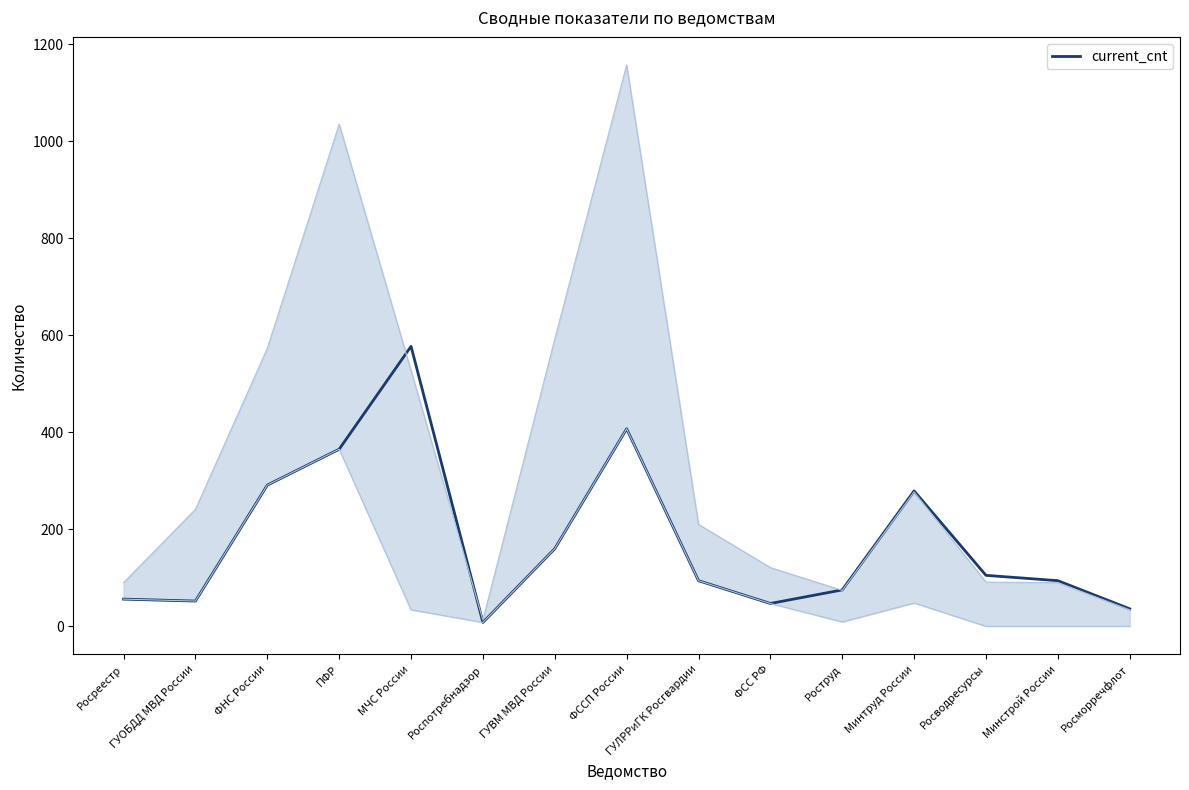

Where does the data first go above 94?

ФНС России